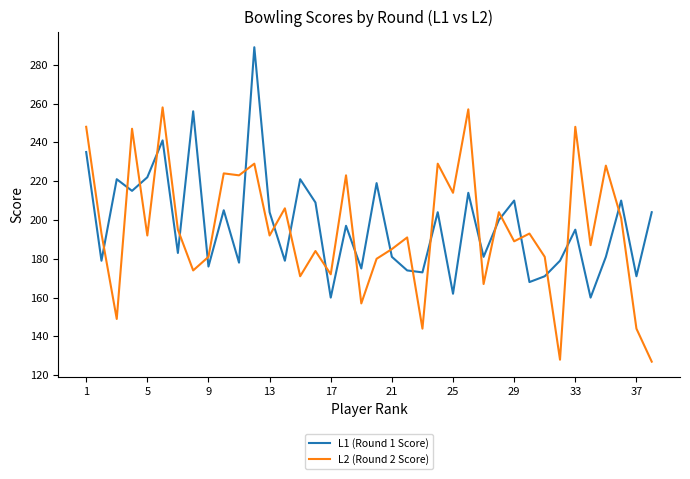

How many lines are shown in the chart?

2